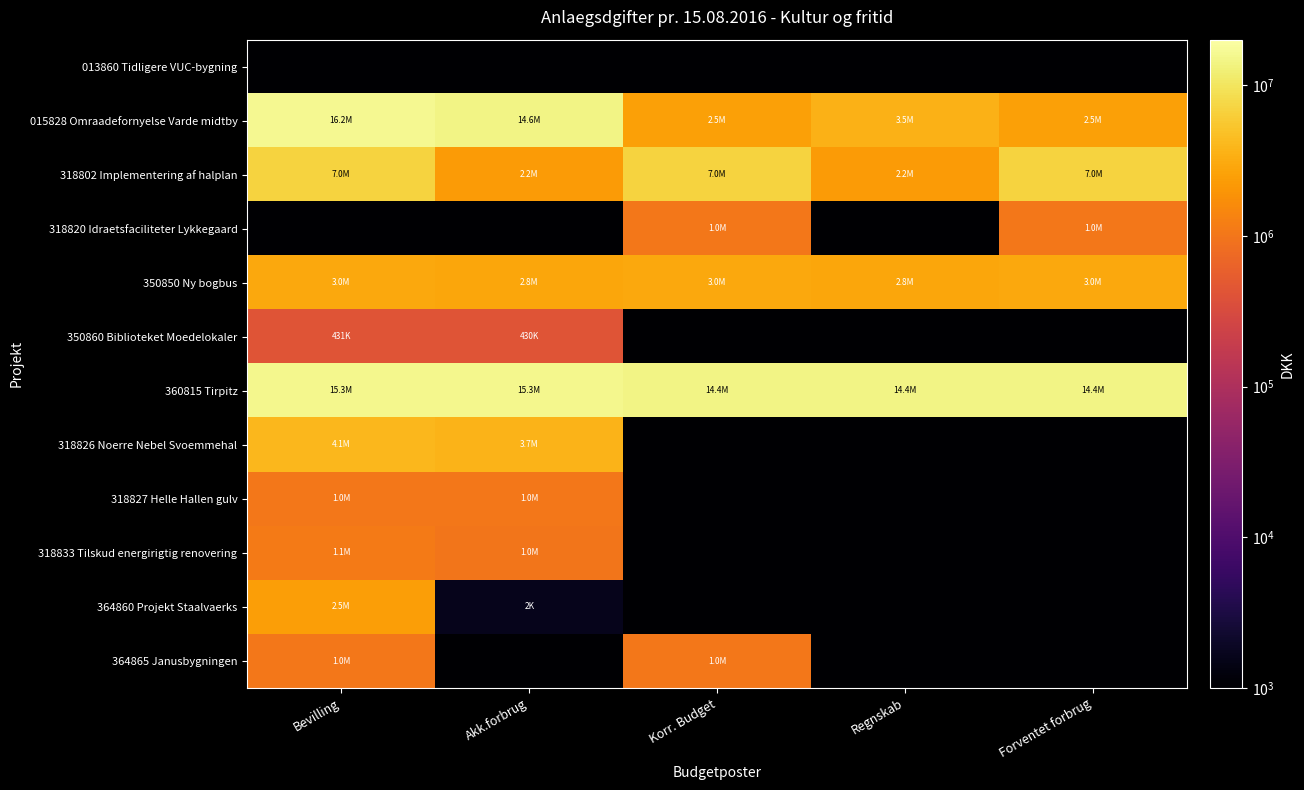

At which category is the sum across all series the highest?

Bevilling